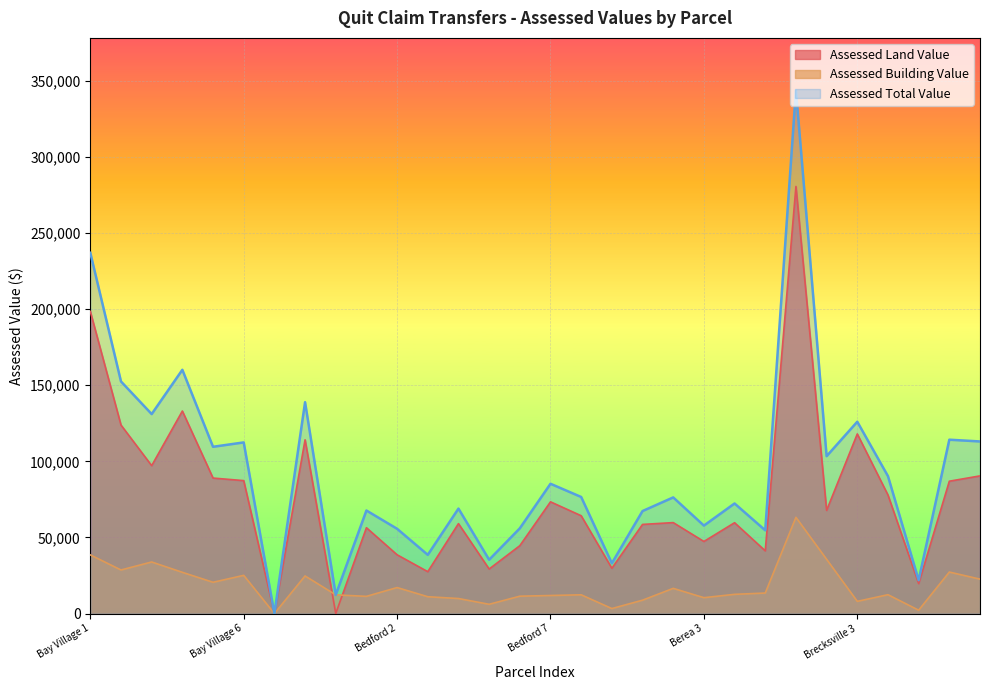

Which category has the highest value across all series?

Brecksville 1